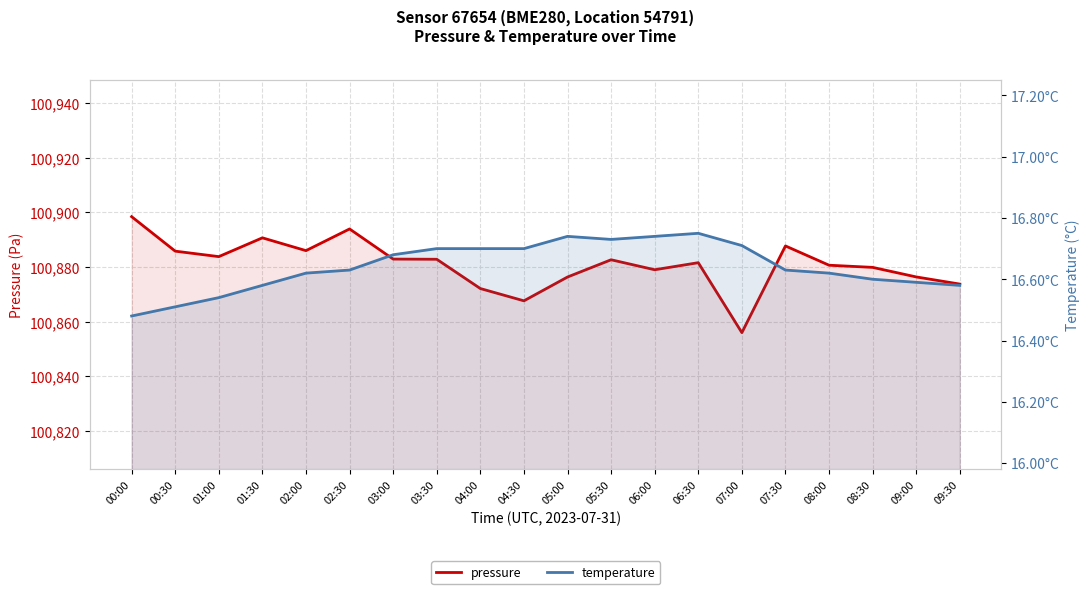

The value of temperature at 01:00 is 7.1. True or false?

False